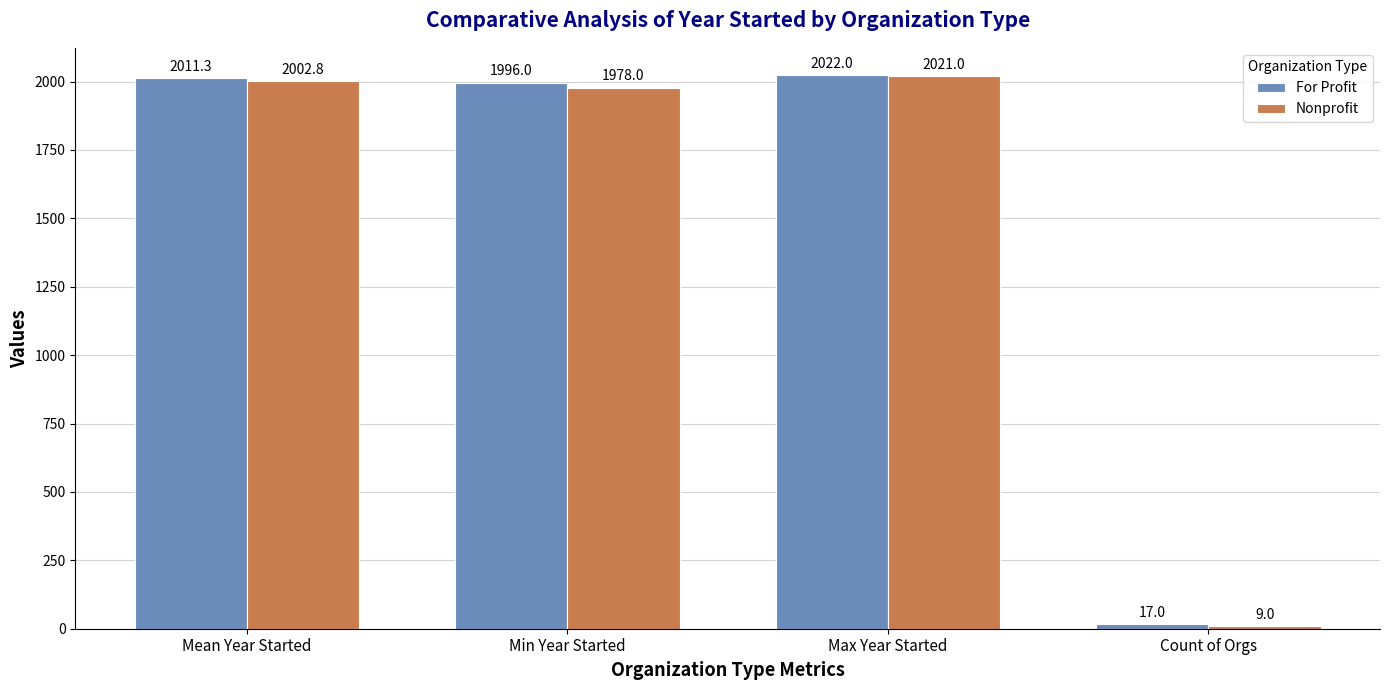

Is it true that For Profit equals 2022.0 at Max Year Started?

True